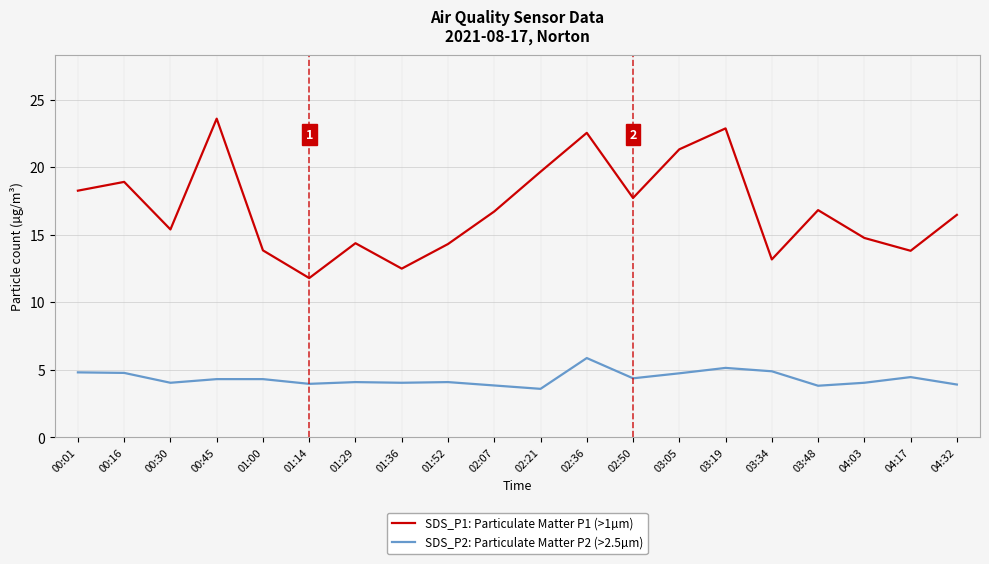

At 00:45, list the series in order from smallest to largest.

SDS_P2: Particulate Matter P2 (>2.5µm), SDS_P1: Particulate Matter P1 (>1µm)